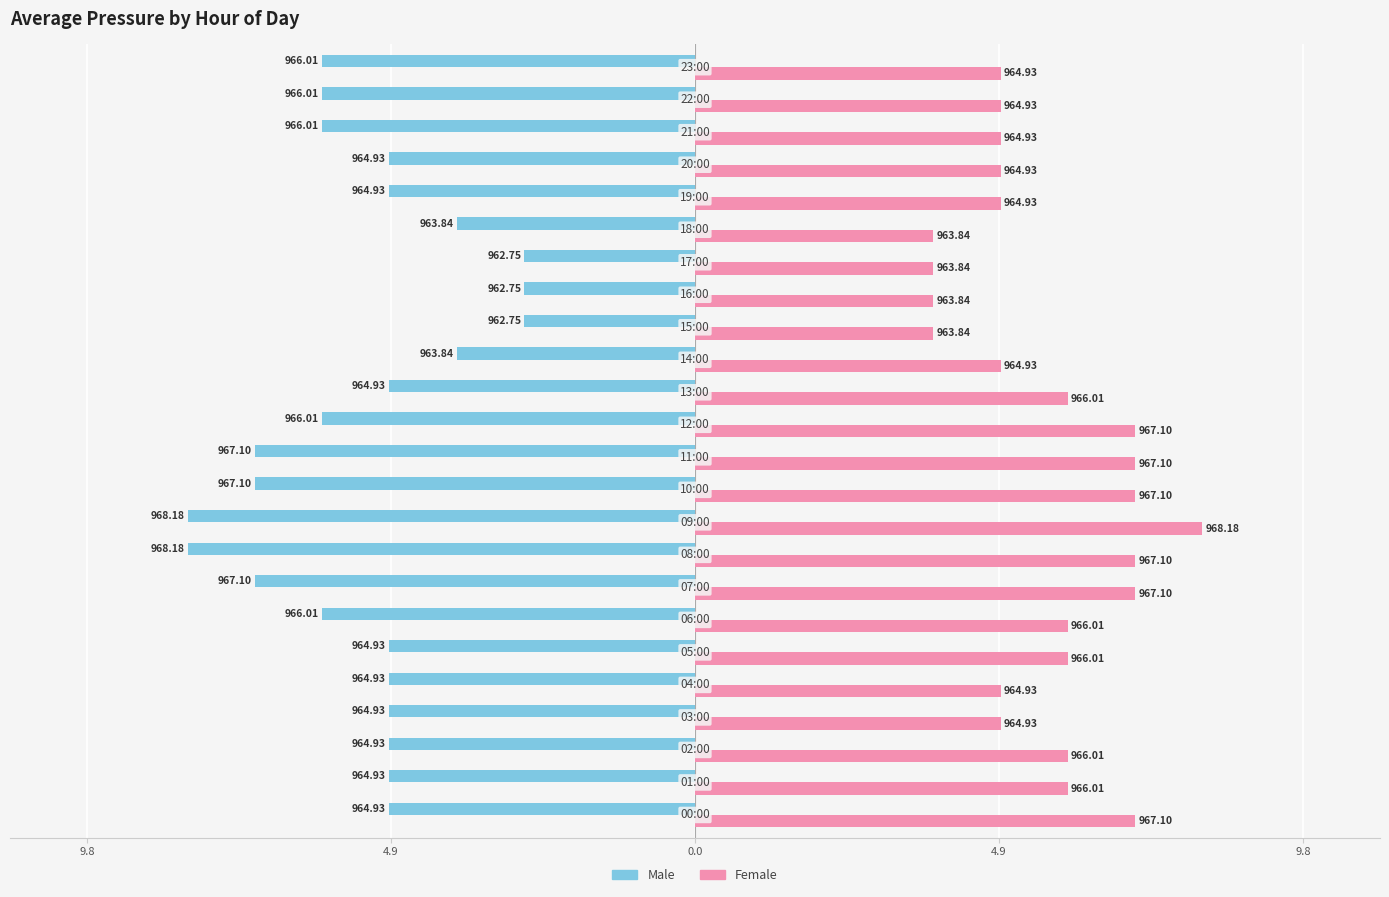

What is the difference between the maximum and minimum values in the Female series?

4.3